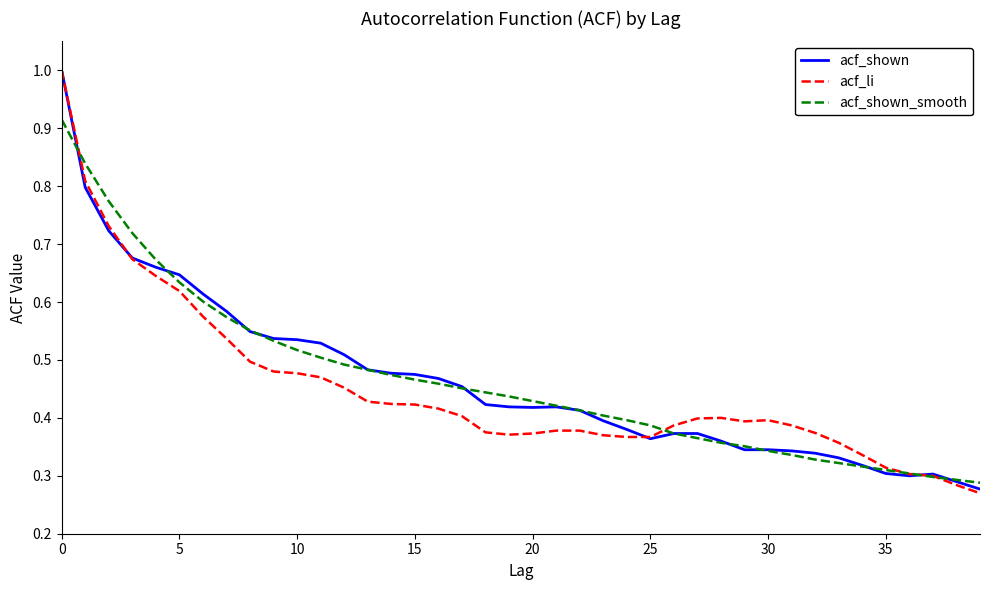

What is the highest value of the acf_li series?

1.0